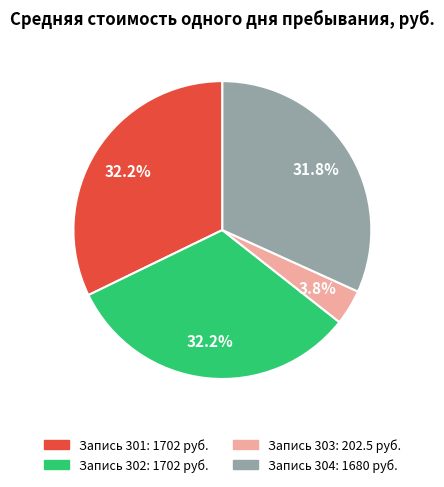

Is there a majority slice in this chart?

No